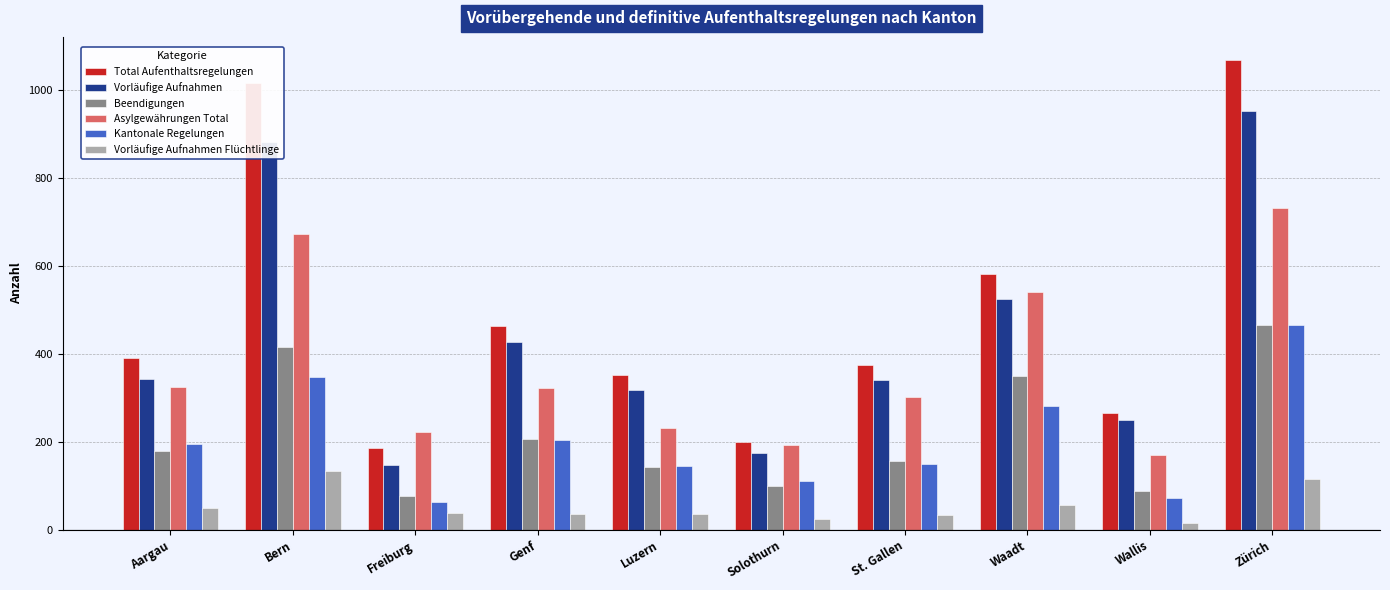

Is it true that Vorläufige Aufnahmen equals 147 at Freiburg?

True